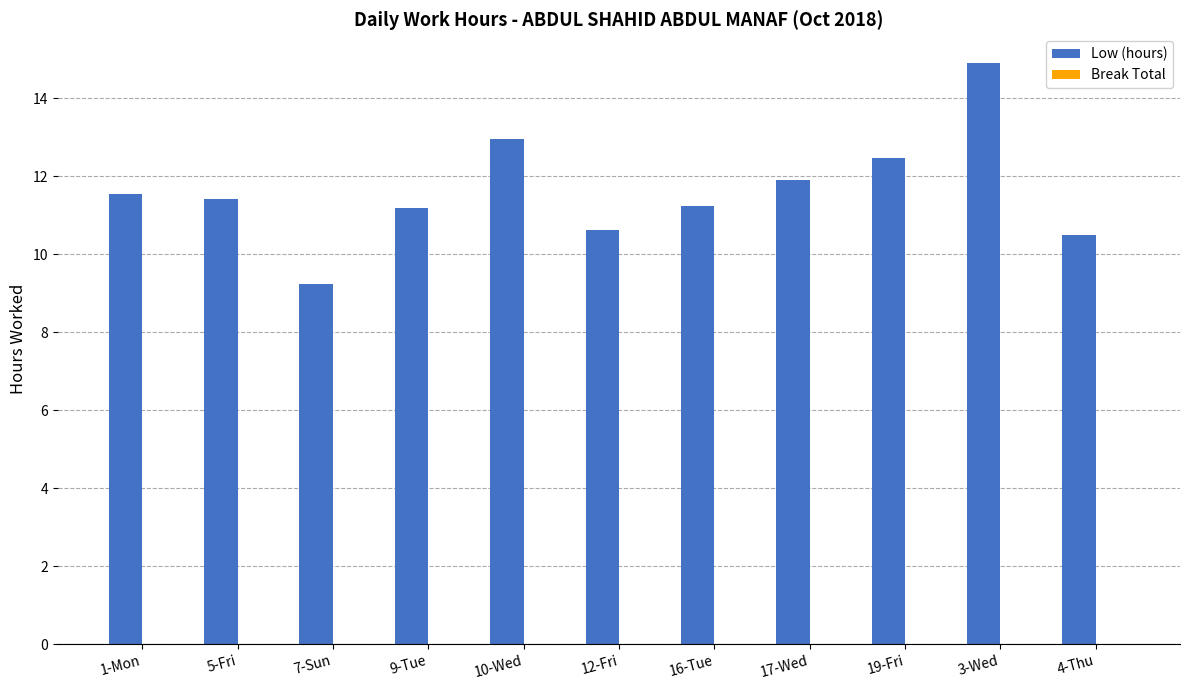

Approximately how many times larger is the value at 7-Sun compared to 5-Fri?

0.8